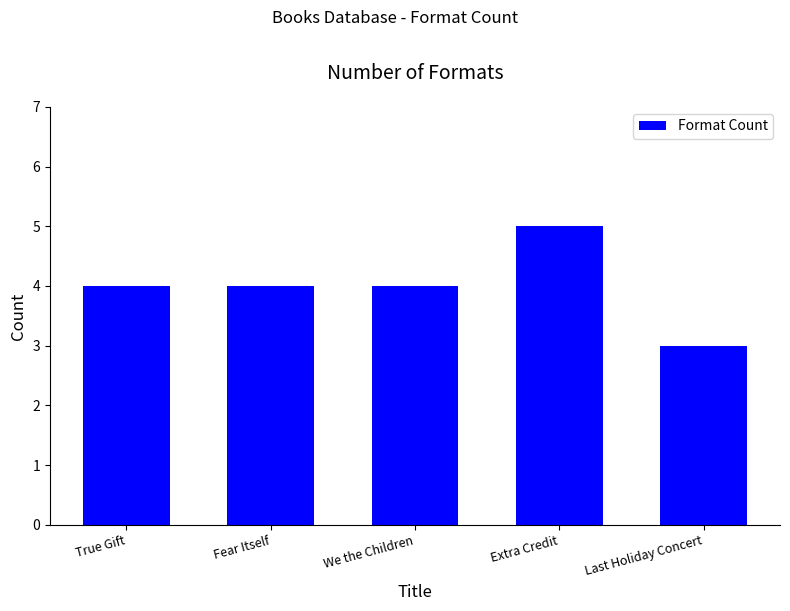

What is the value of the 2nd bar from the left?

4